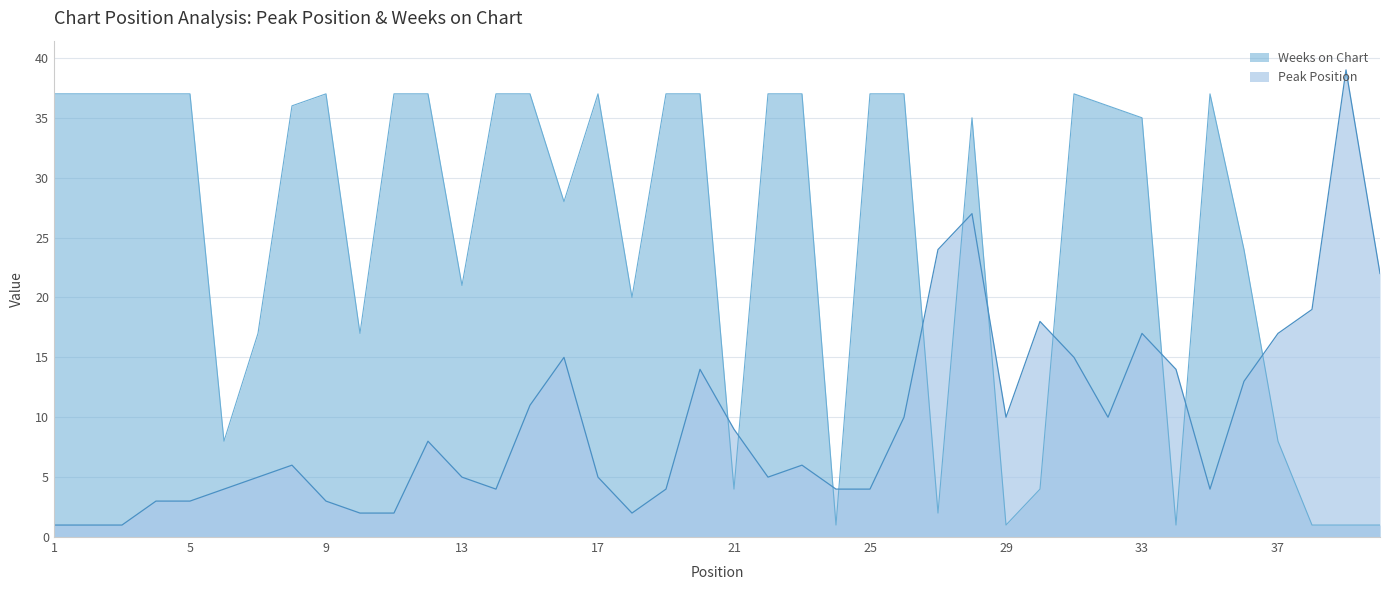

Where is the first local minimum for Peak Position?

14